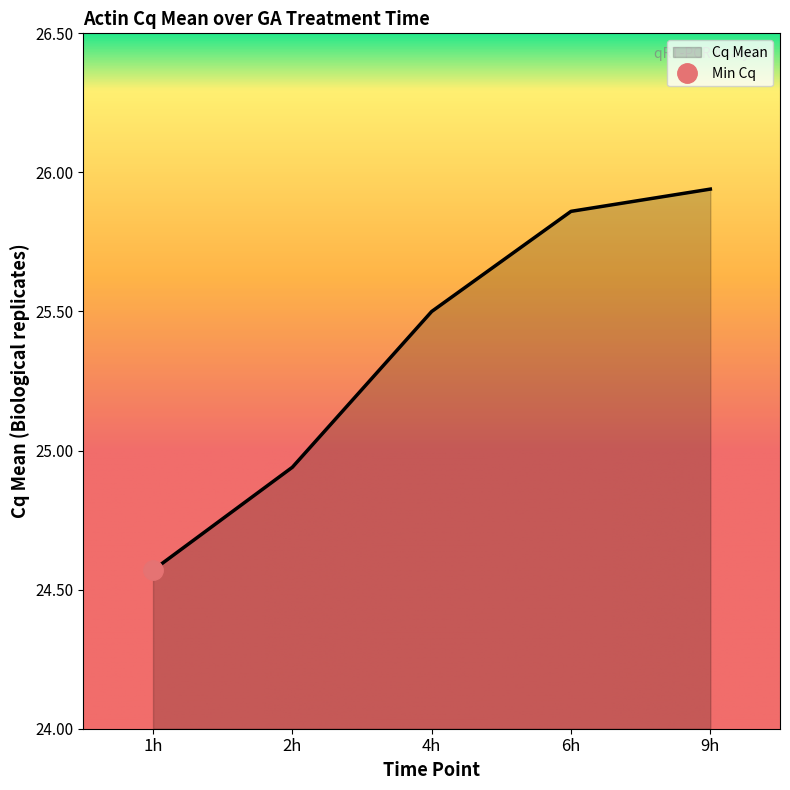

Rank the categories by value from lowest to highest.

1h, 2h, 4h, 6h, 9h